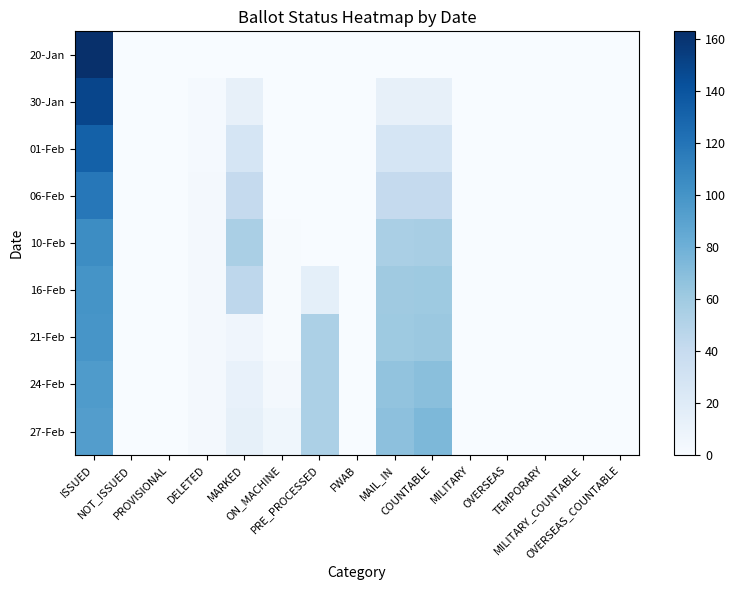

Rank the series at OVERSEAS from highest to lowest value.

20-Jan, 30-Jan, 01-Feb, 06-Feb, 10-Feb, 16-Feb, 21-Feb, 24-Feb, 27-Feb